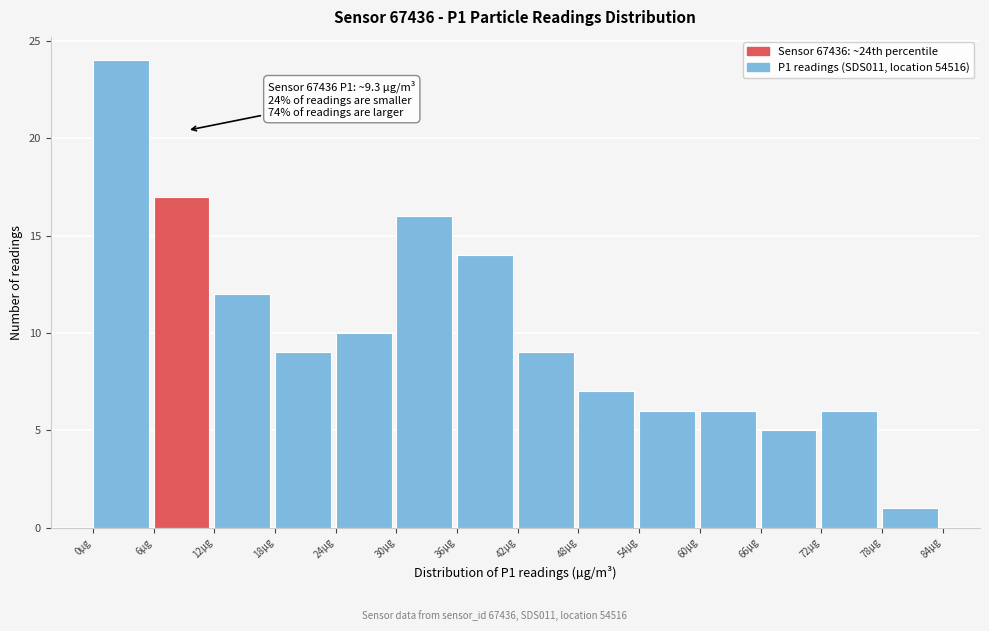

Over which range of the x-axis is the bar tallest?

0 to 6